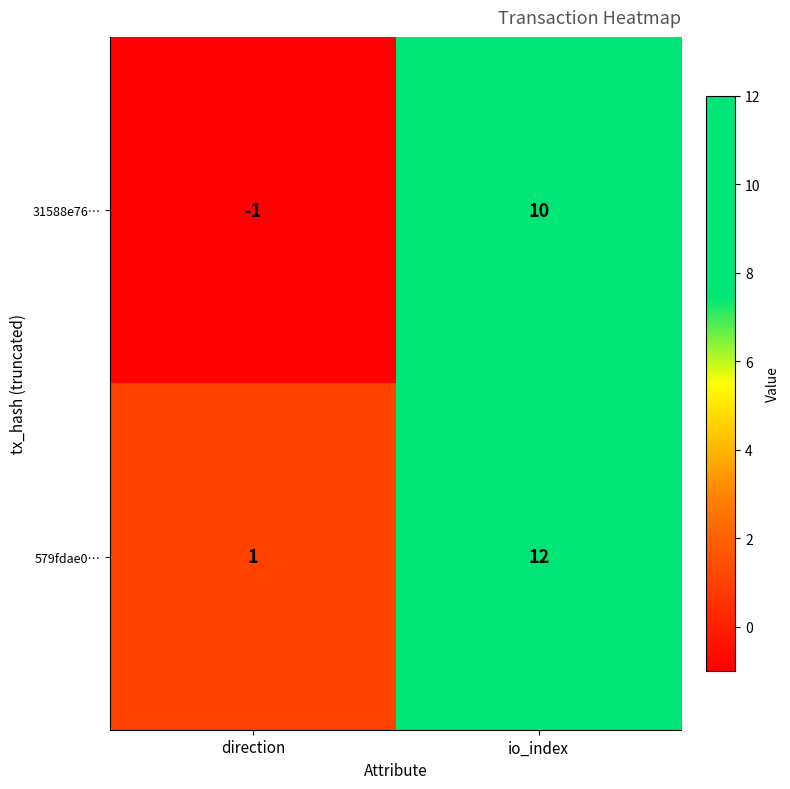

Which category has the highest value in the 579fdae0… series?

io_index